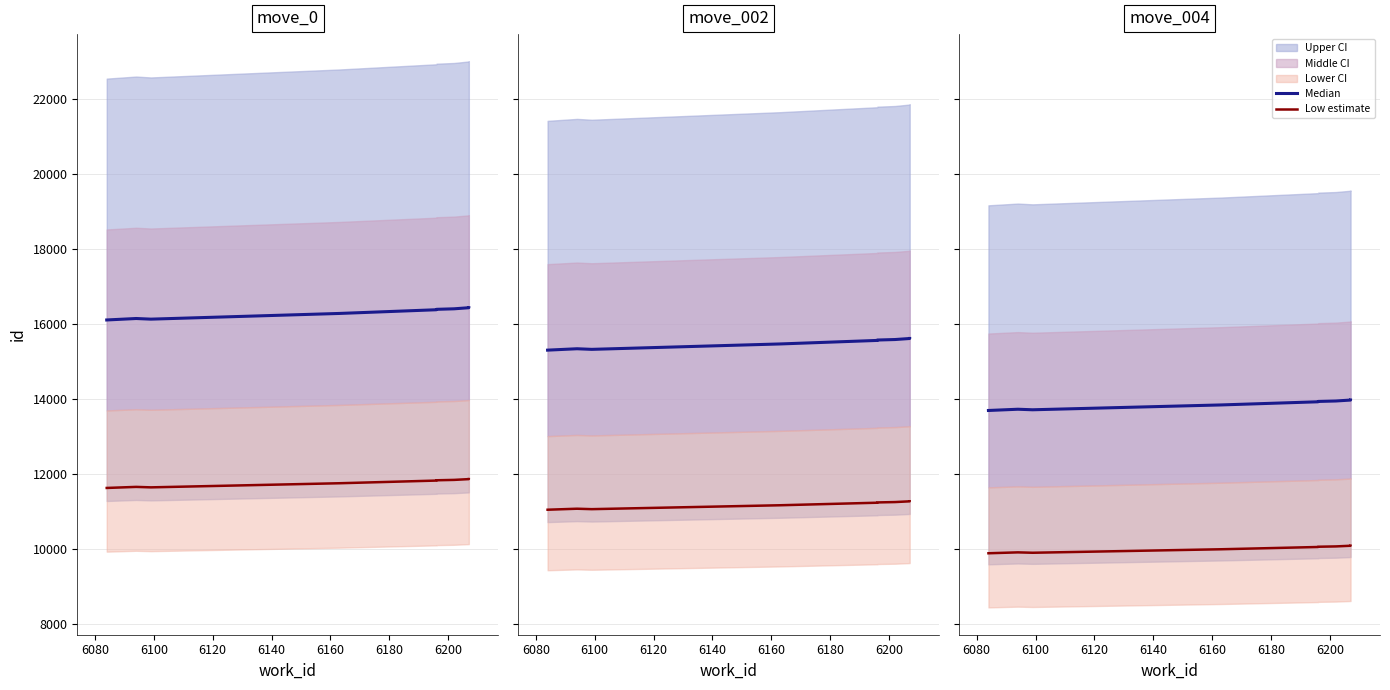

True or false: Low estimate (dark red) has more than 0 interior local peaks.

True